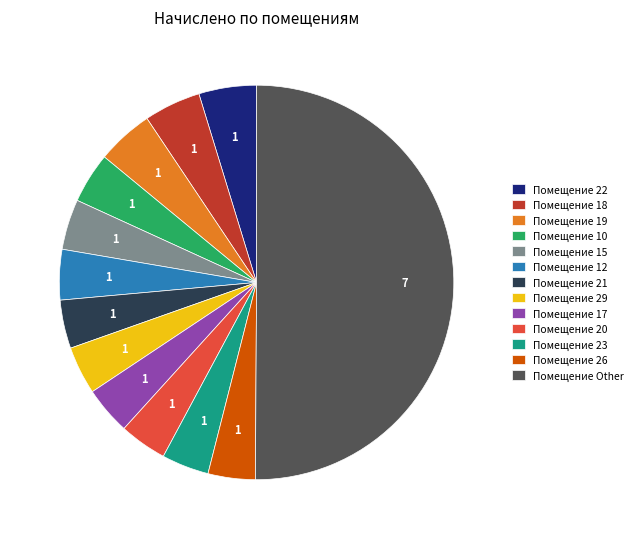

Which slice is the largest?

Помещение Other